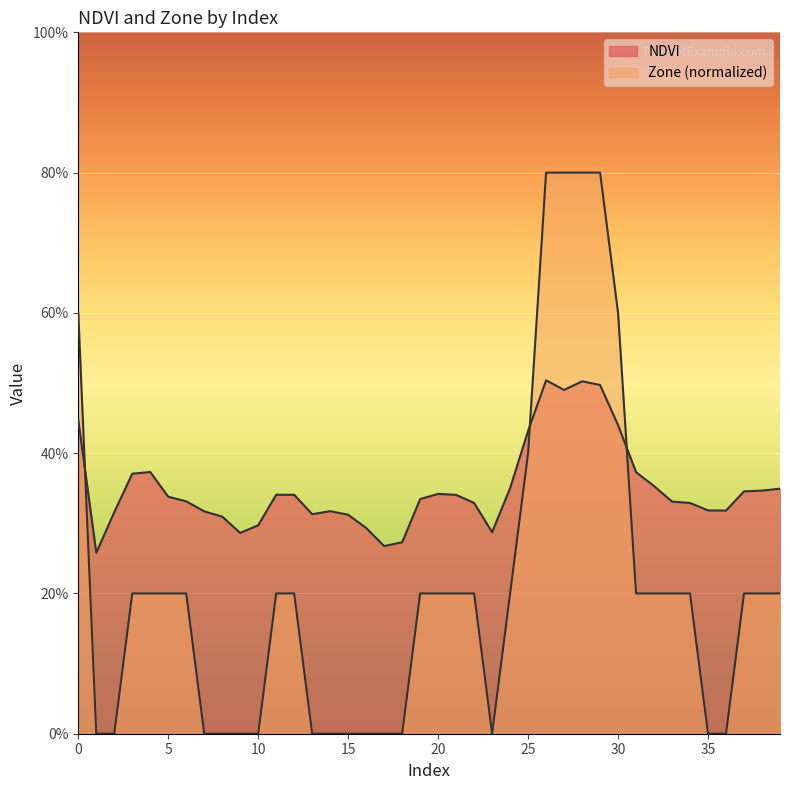

List the series in order of their overall mean, lowest first.

Zone, NDVI